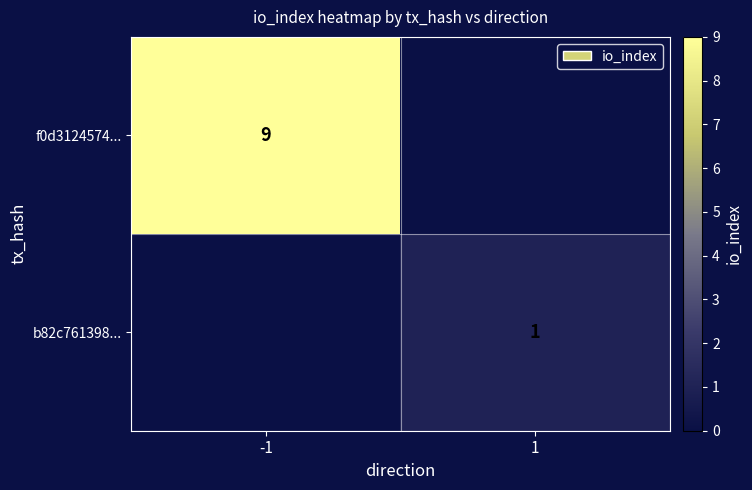

The f0d3124574... series shows 9 at -1. True or false?

True